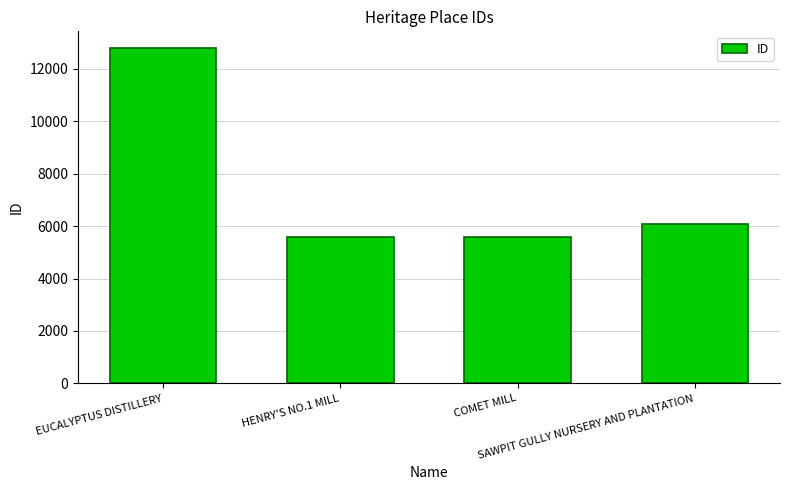

What value does the data have at COMET MILL, to the nearest 10?

5580